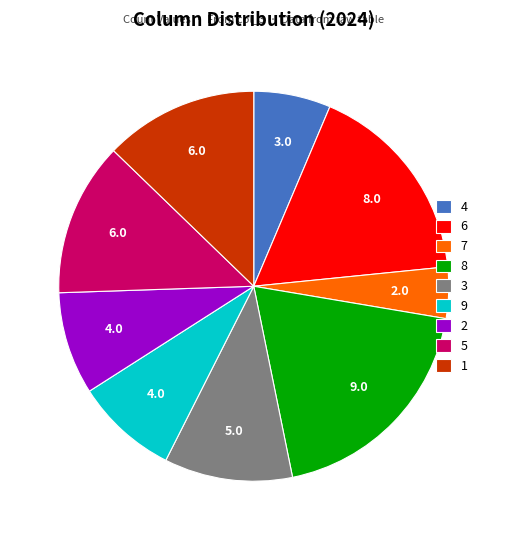

Is the sum of 8 and 9 greater than half?

No